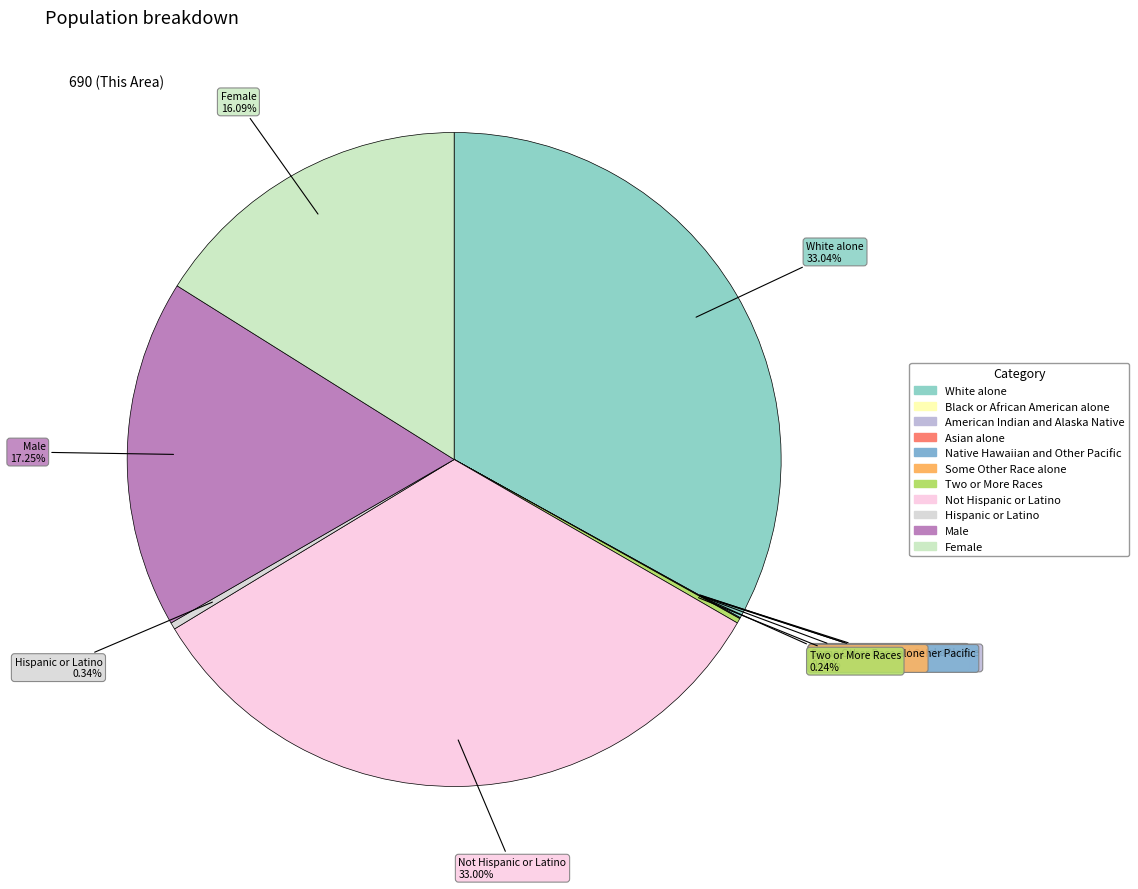

To the nearest percent, what percentage of the pie is White alone?

33%